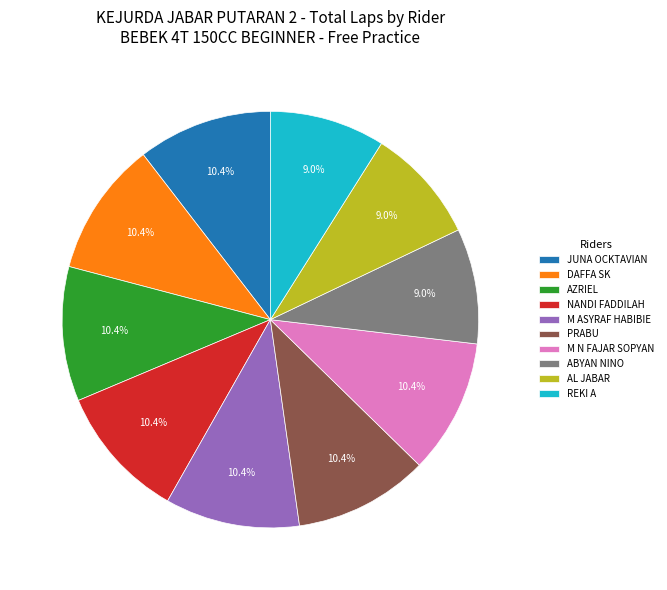

To the nearest percent, what percentage of the pie is PRABU?

10%